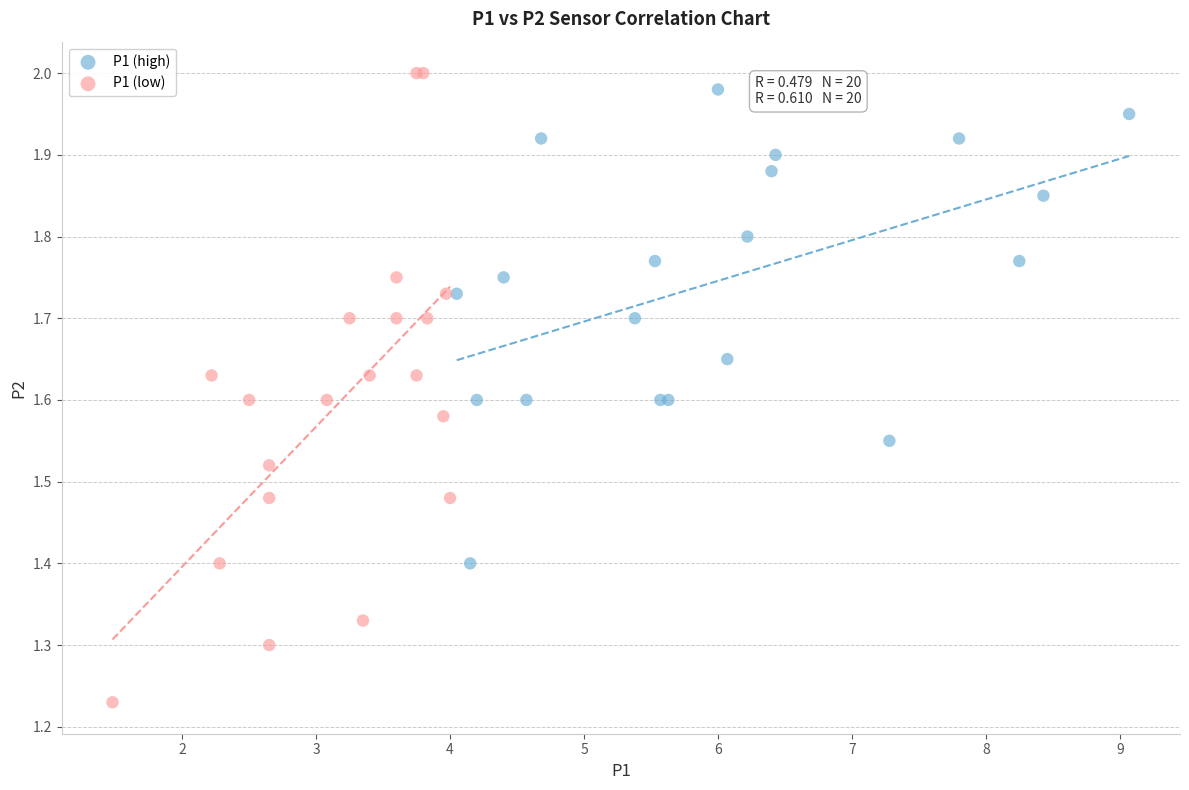

Which series reaches the minimum Y coordinate?

P1 (low)